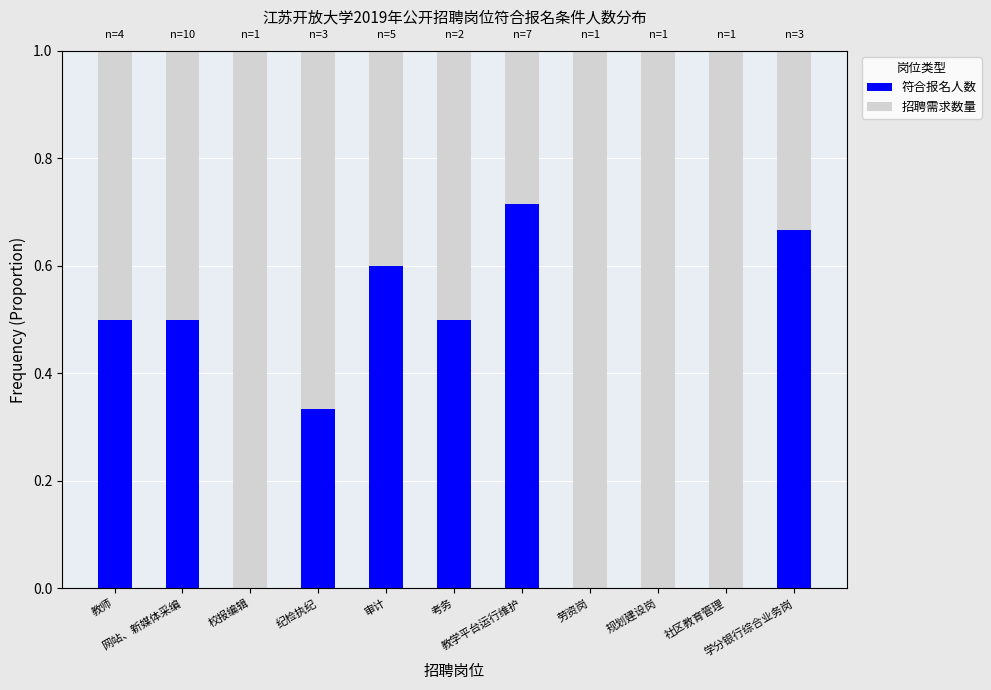

What is the difference between the maximum and minimum values in the 符合报名人数 series?

0.7